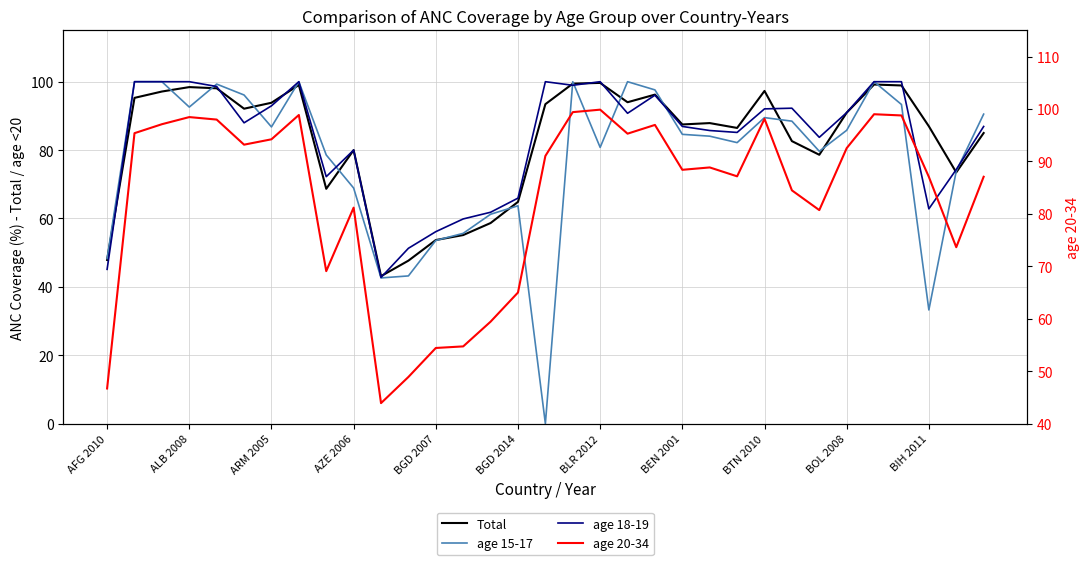

Which category has the lowest value across all series?

16